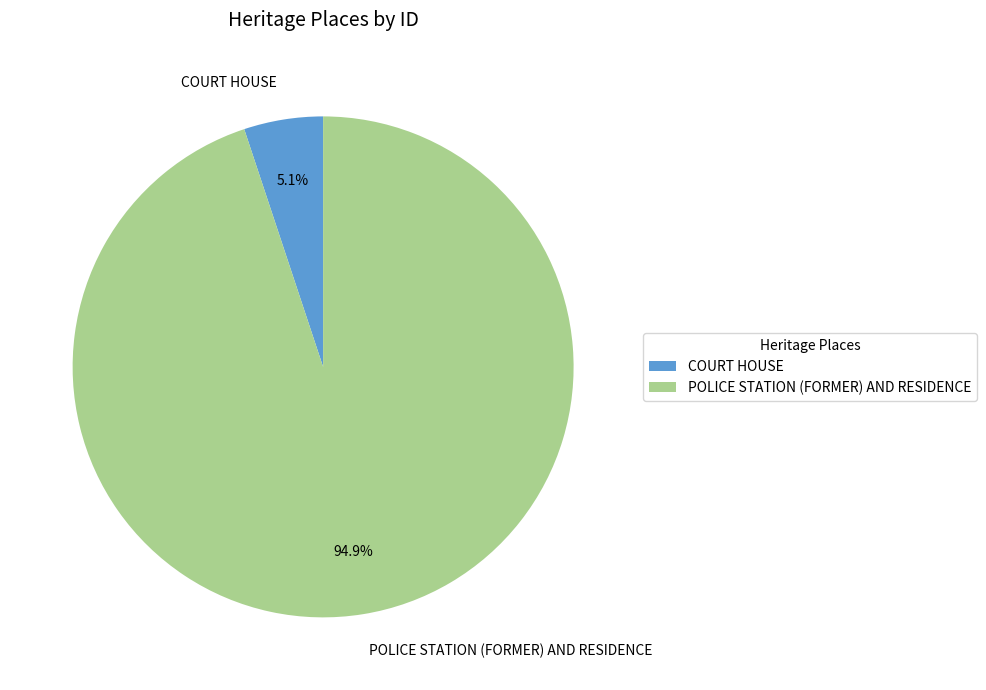

Which has a higher value, POLICE STATION (FORMER) AND RESIDENCE or COURT HOUSE?

POLICE STATION (FORMER) AND RESIDENCE